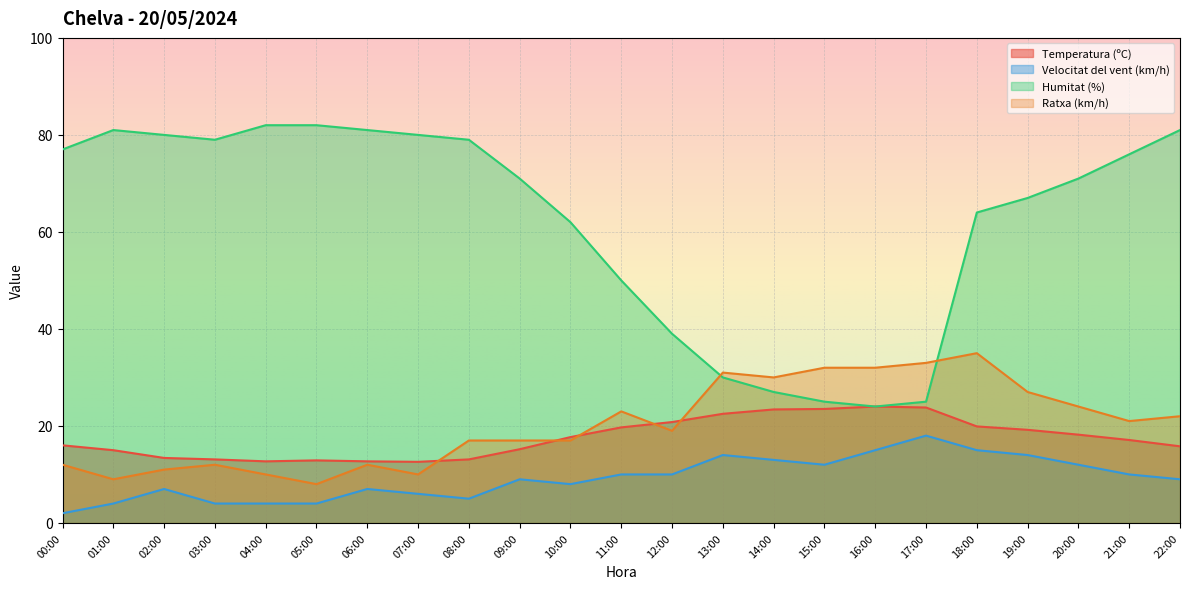

True or false: Velocitat del vent (km/h) and Temperatura (ºC) cross at least once.

False